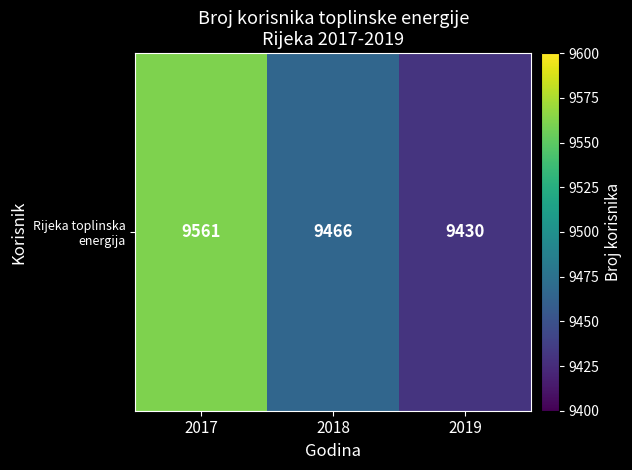

What is the difference between the values at 2017 and 2019?

131